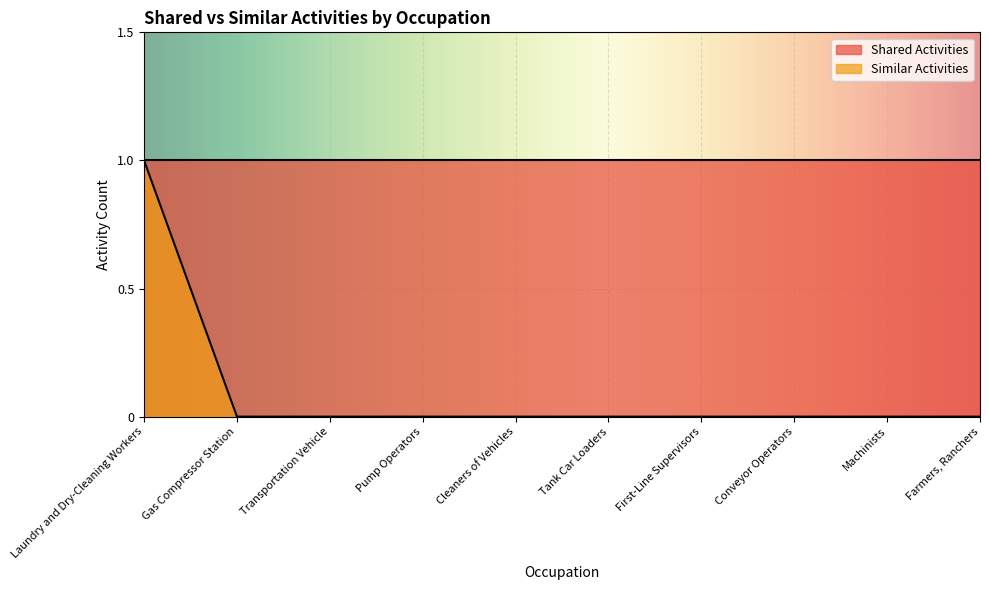

The chart shows a value of 0 at Machinists. True or false?

True